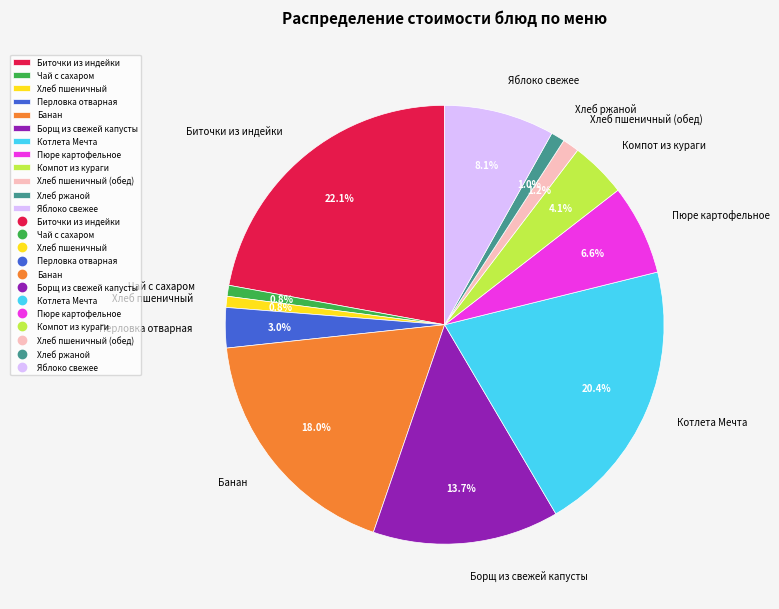

To the nearest percent, what is the average slice percentage?

8%